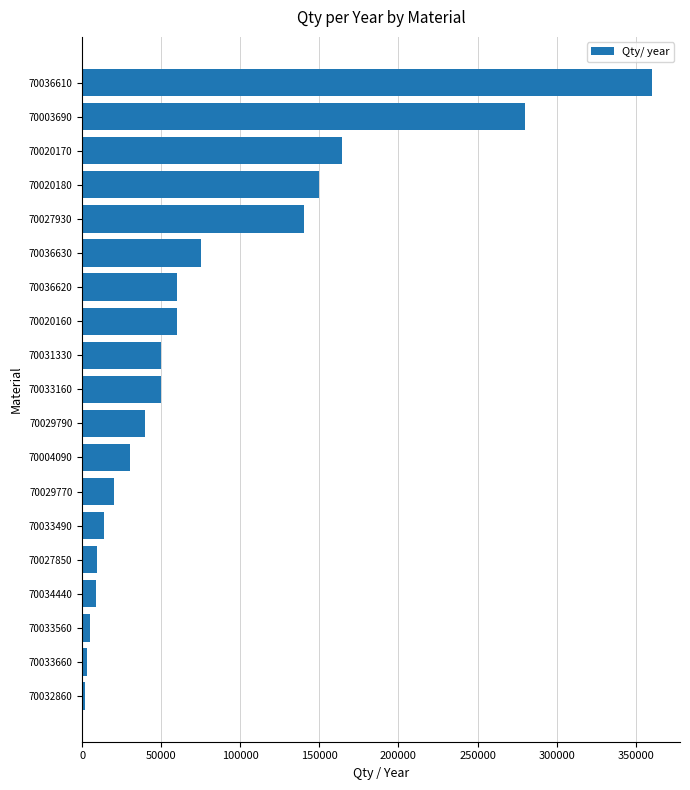

Where is the data nearest to the value 181000?

70020170